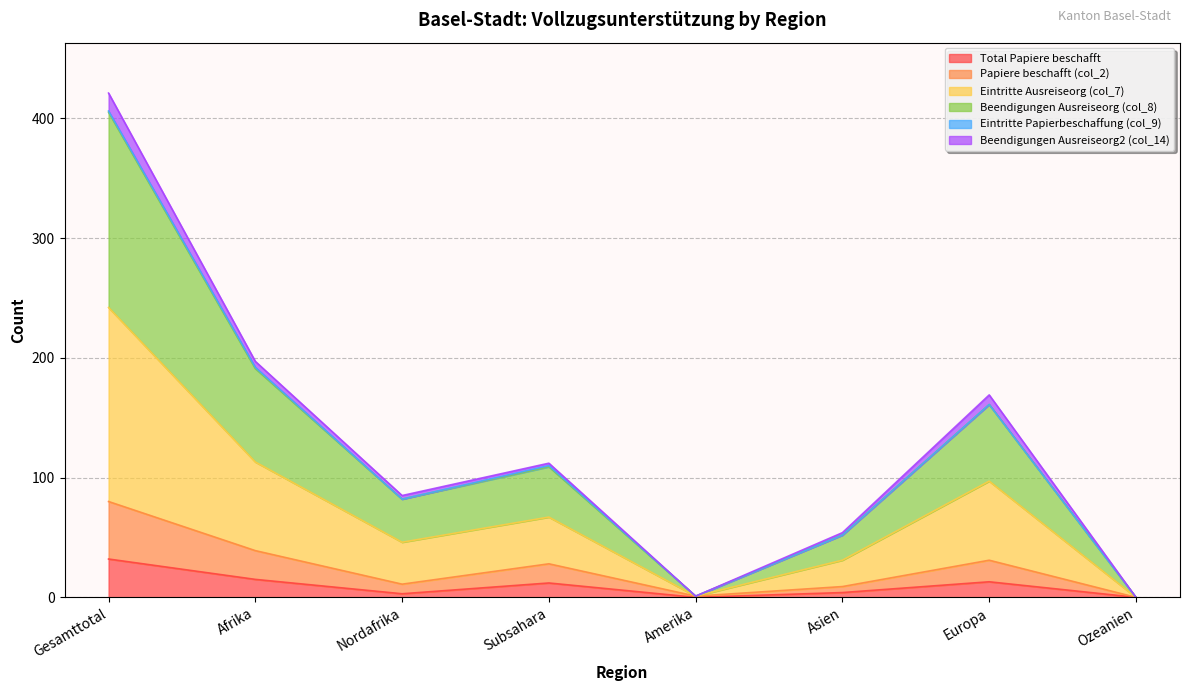

Which series has the widest spread of values?

Eintritte Ausreiseorg (col_7)